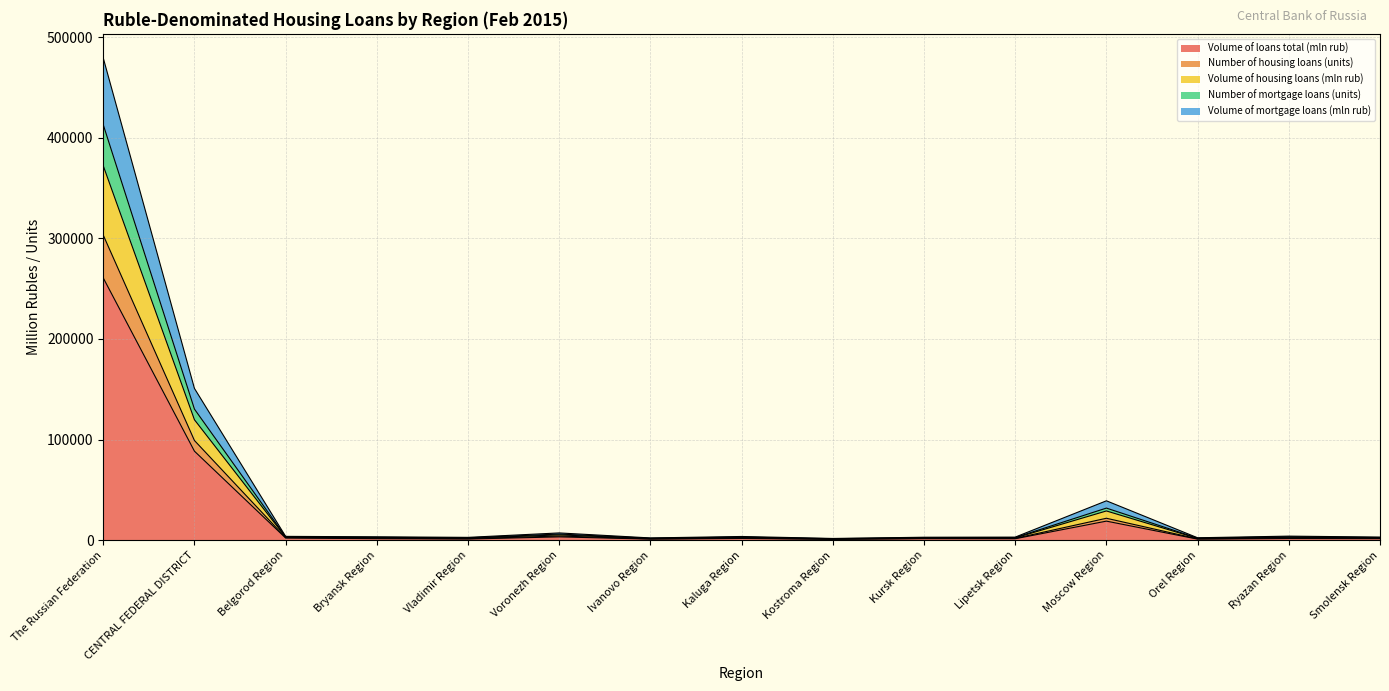

What is the maximum value for Volume of loans total (mln rub)?

260694